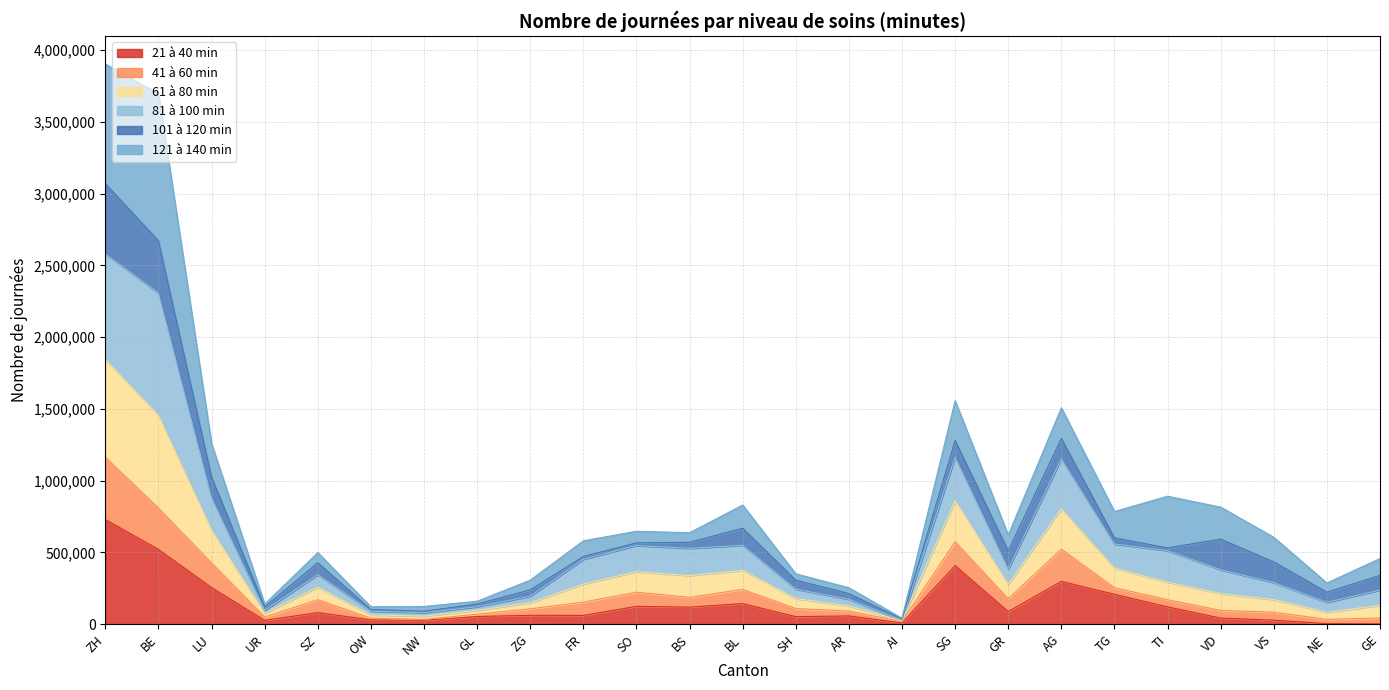

What is the value of the 21 à 40 min point at the 7th from the left?

27254